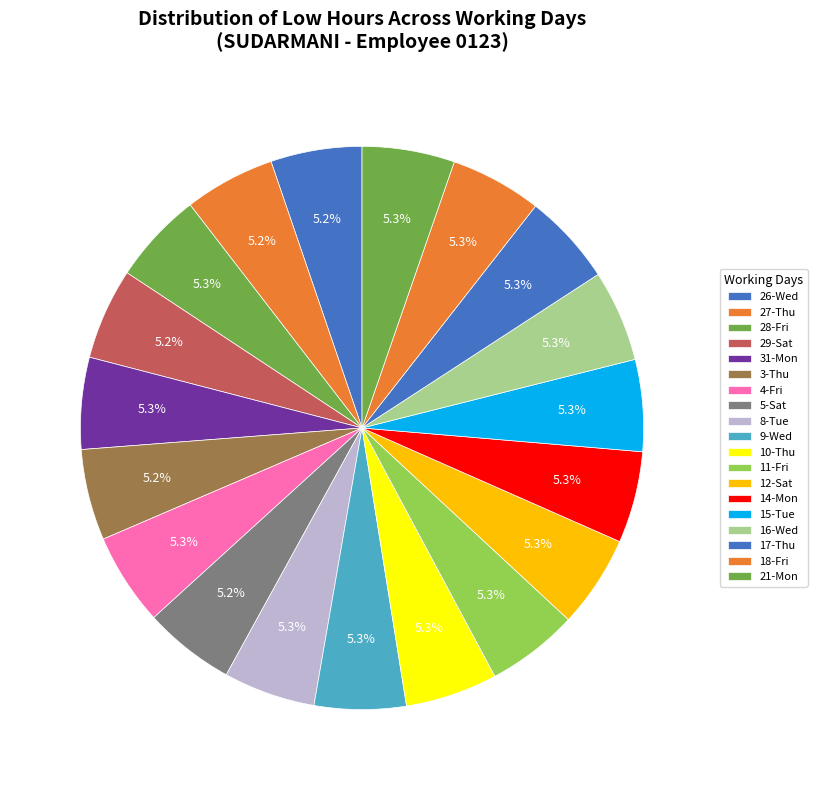

True or false: 14-Mon accounts for 5% of the total.

True